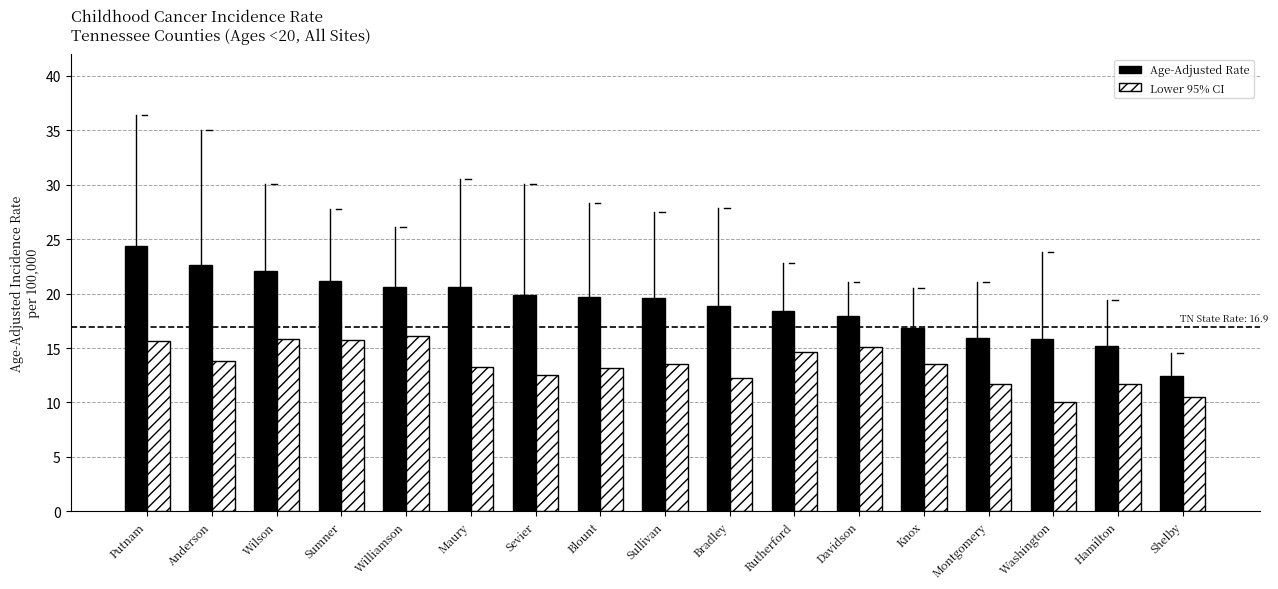

What is the value of the Age-Adjusted Rate bar at the 11th from the left?

18.4